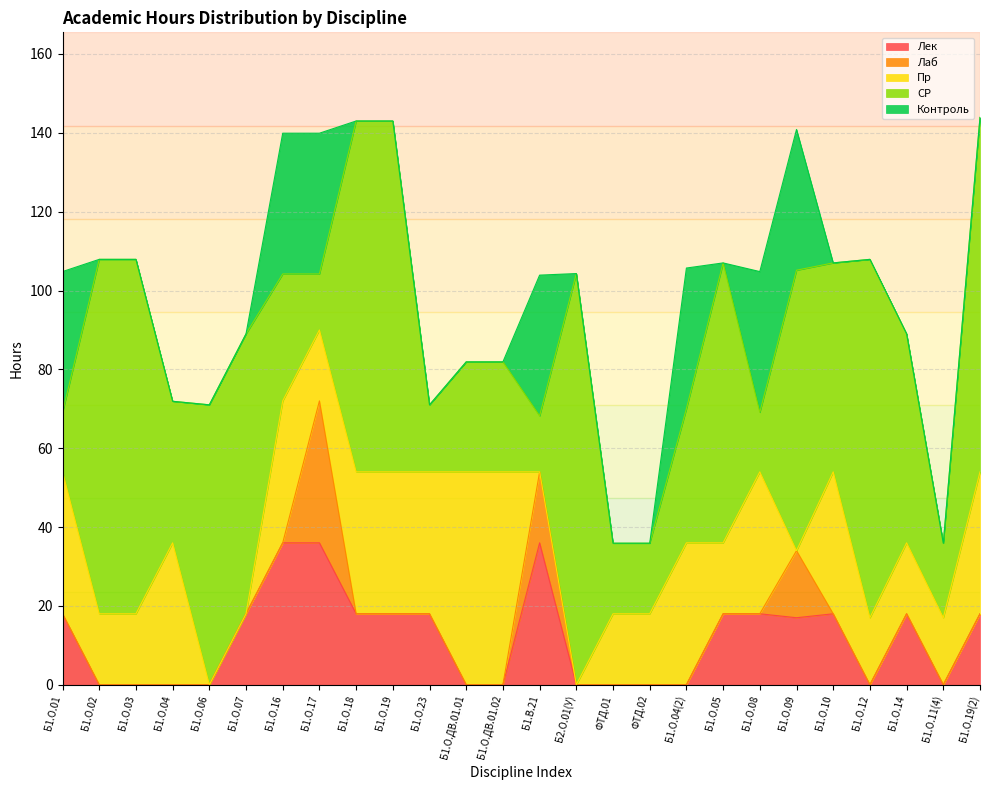

What is the spread (max minus min) of values at Б1.О.ДВ.01.01?

54.0